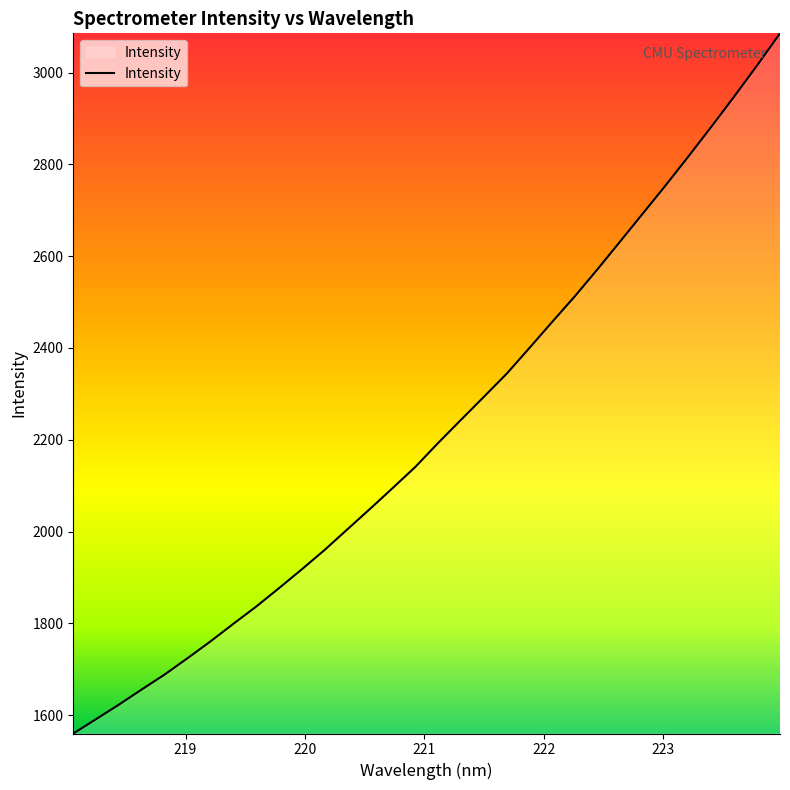

What is the smallest value displayed?

1560.1